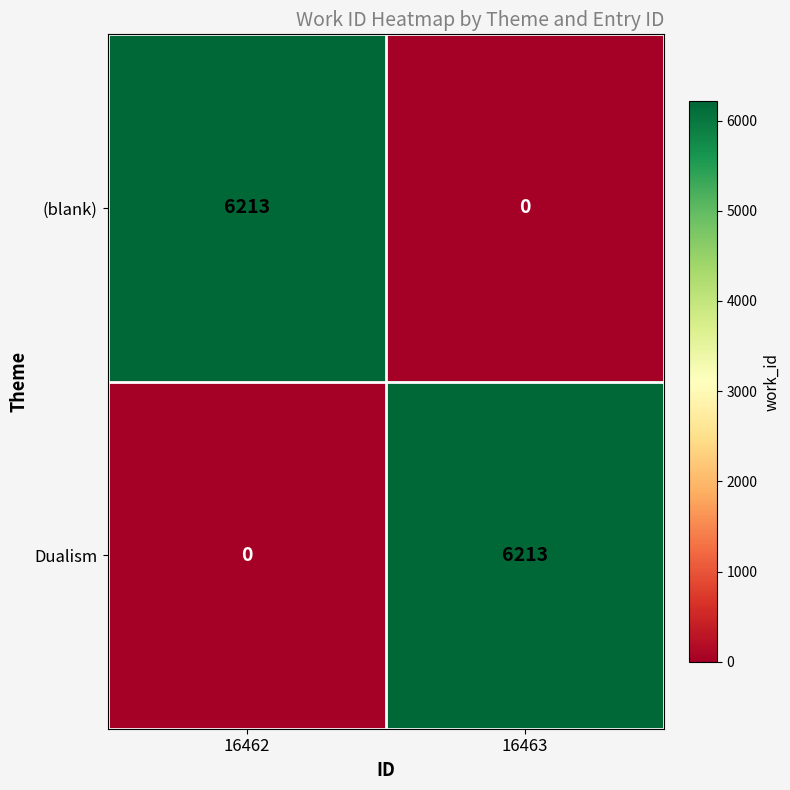

At how many categories does at least one series exceed 3661?

2